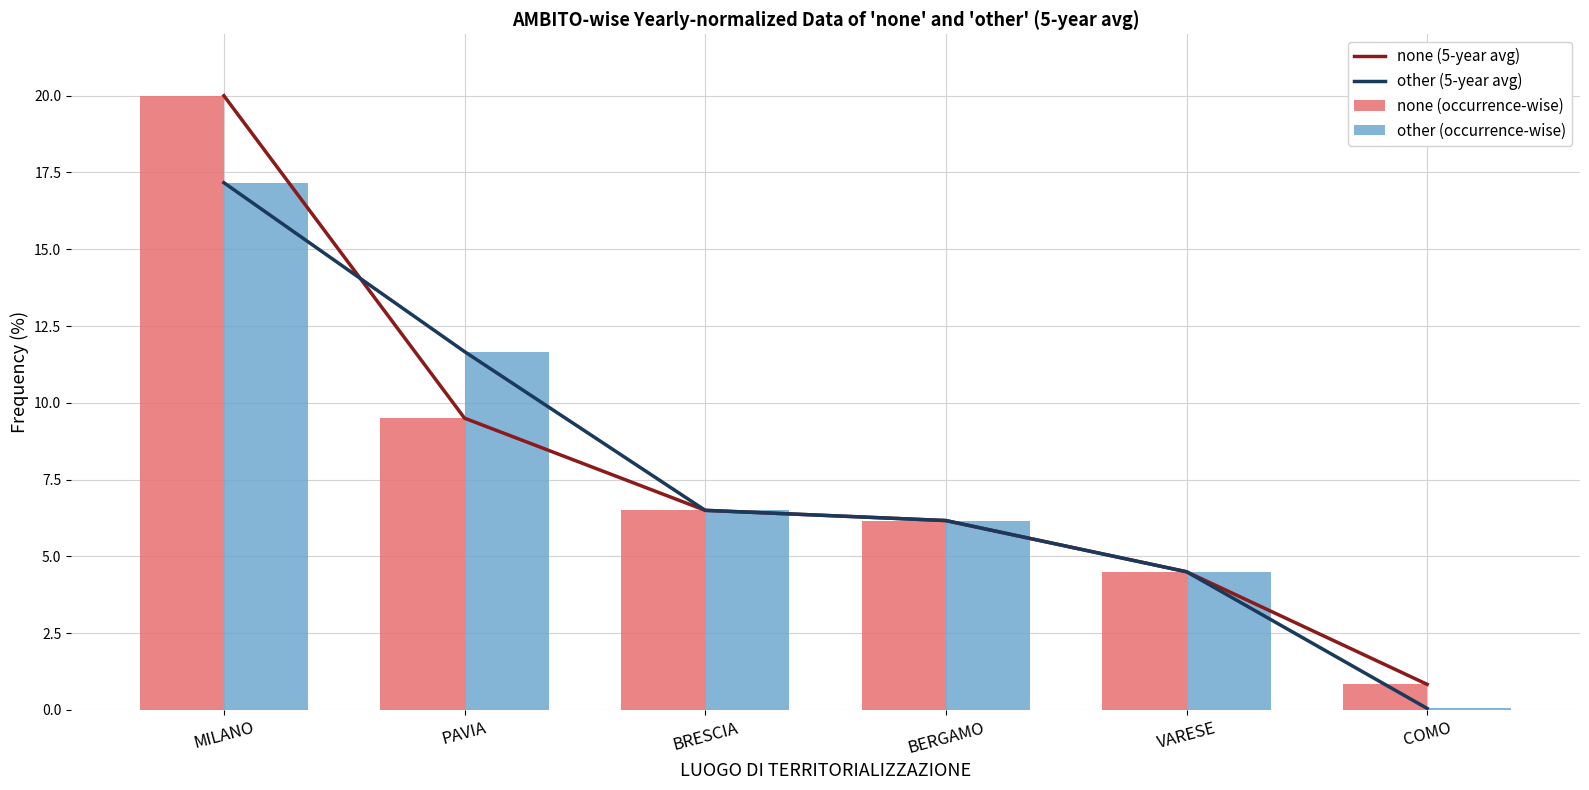

What are all the series names shown in the legend?

none (5-year avg), other (5-year avg), none (occurrence-wise), other (occurrence-wise)